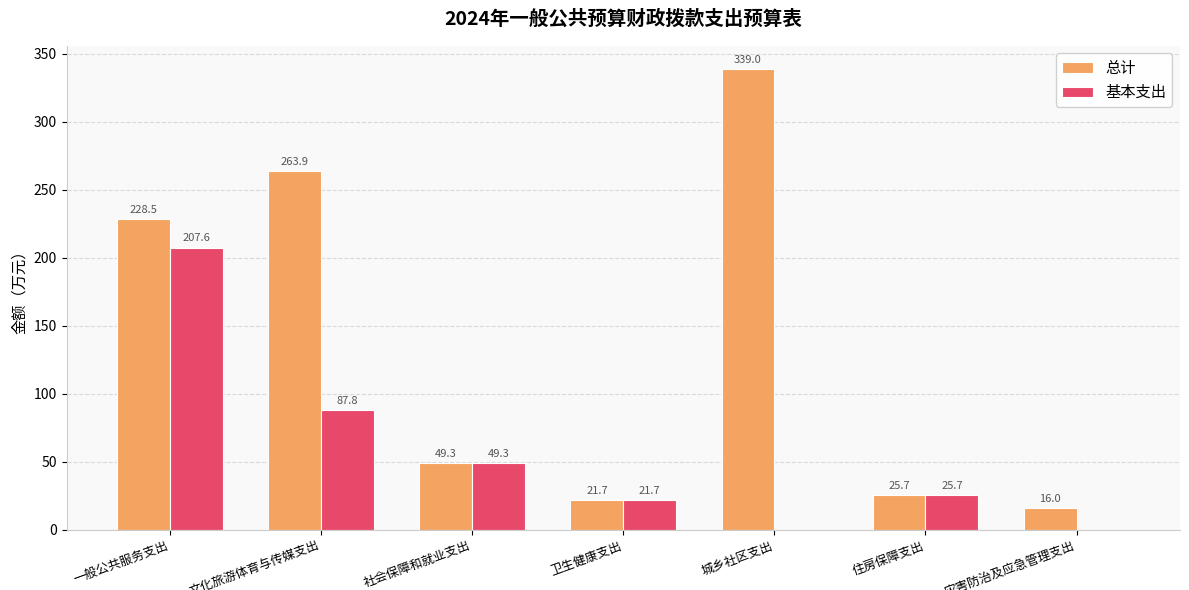

Reading left to right, list all the values displayed in this chart.

总计: 一般公共服务支出=228.5	文化旅游体育与传媒支出=263.9	社会保障和就业支出=49.3	卫生健康支出=21.7	城乡社区支出=339.0	住房保障支出=25.7	灾害防治及应急管理支出=16.0
基本支出: 一般公共服务支出=207.6	文化旅游体育与传媒支出=87.8	社会保障和就业支出=49.3	卫生健康支出=21.7	城乡社区支出=0.0	住房保障支出=25.7	灾害防治及应急管理支出=0.0